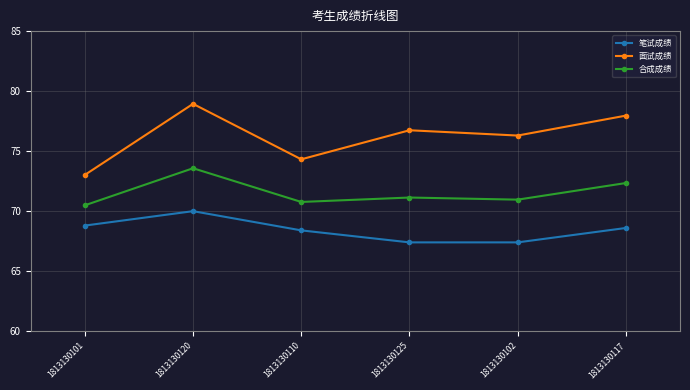

Is this an area chart (filled region under the line)?

No